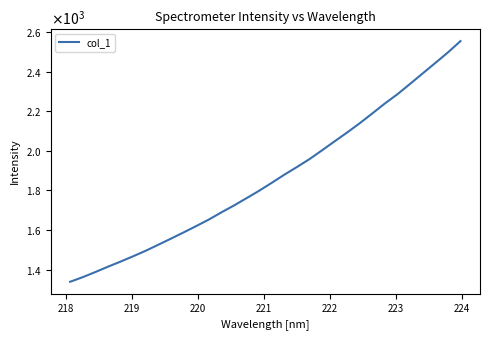

Is this an area chart (filled region under the line)?

No